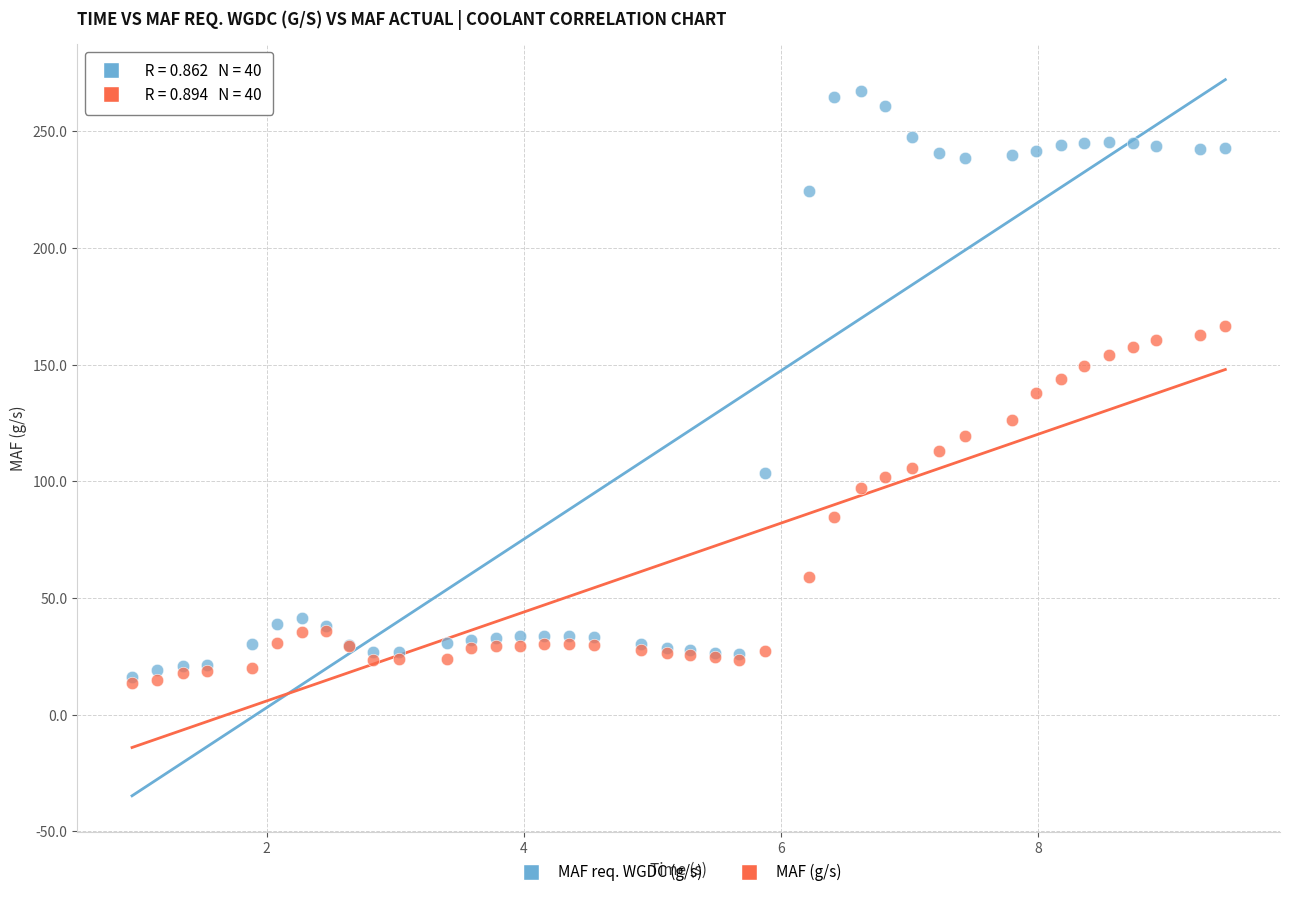

Which series has the widest spread of Y values?

MAF req. WGDC (g/s)